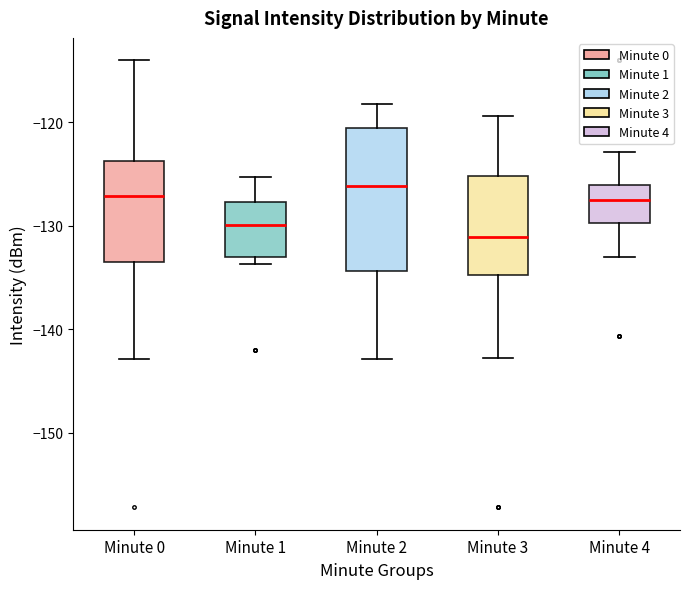

Which box has the lowest median line?

Minute 3